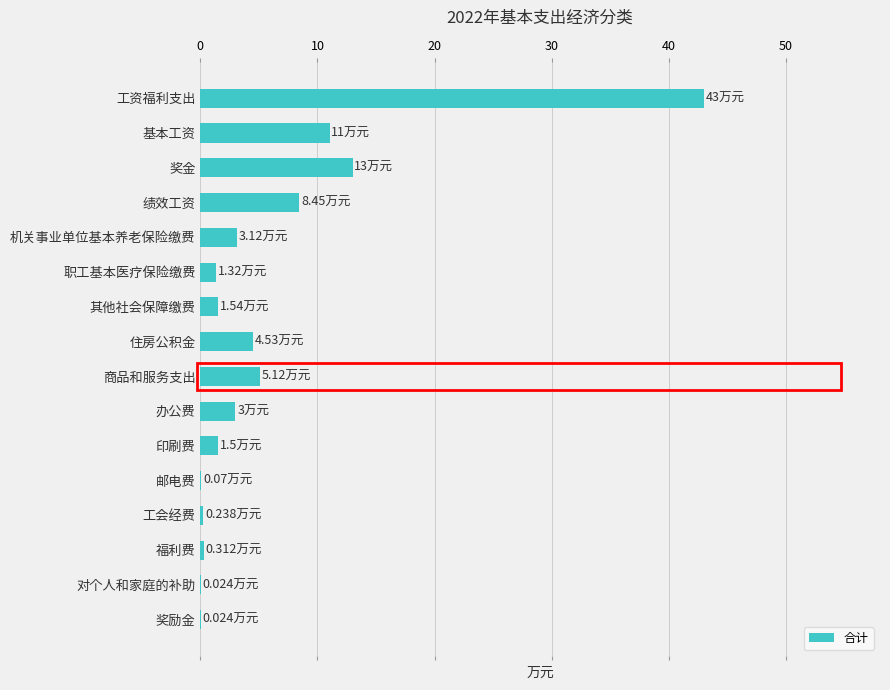

What is the maximum value shown in the chart?

43.0